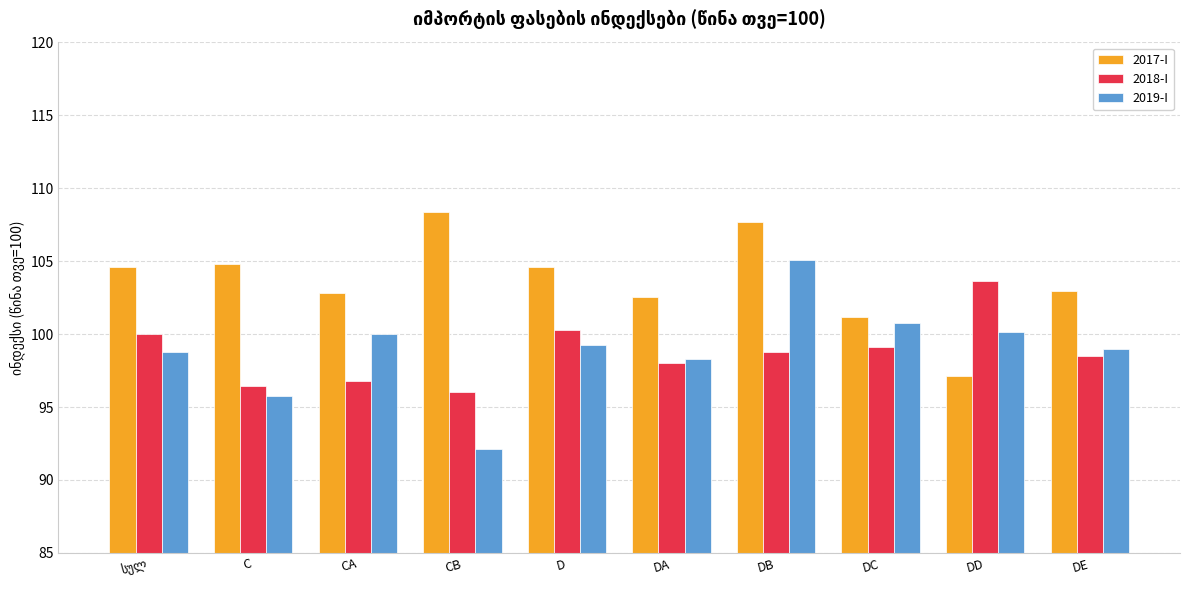

What is the total value across all series at CB?

296.5